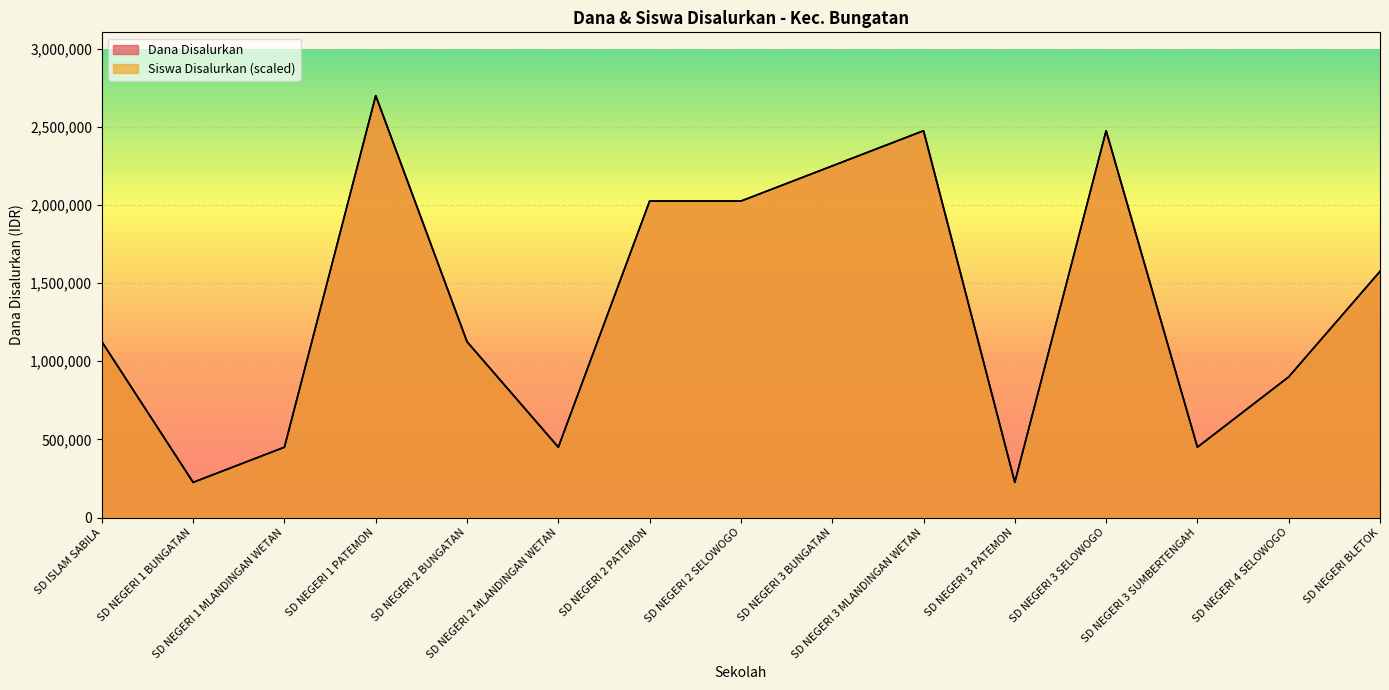

How many interior local valleys does the Dana Disalurkan series have?

4